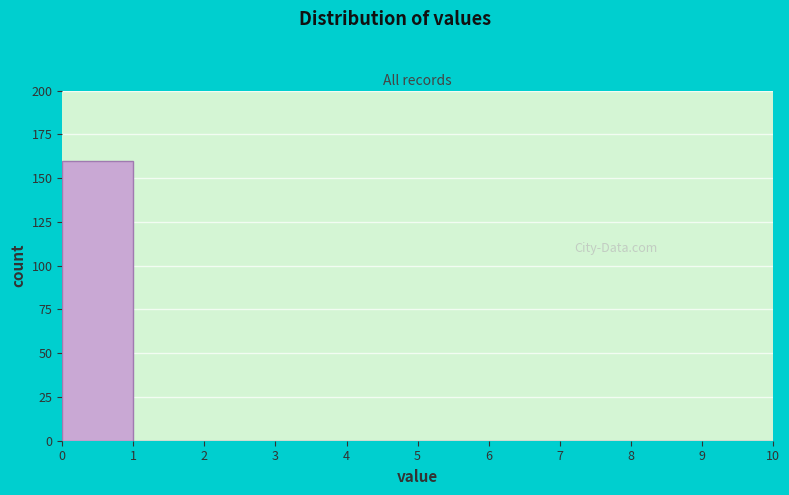

What is the height of the bar covering 0 to 1 on the x-axis? The values are not printed on the chart, so give them approximately, as read against the axis.

160